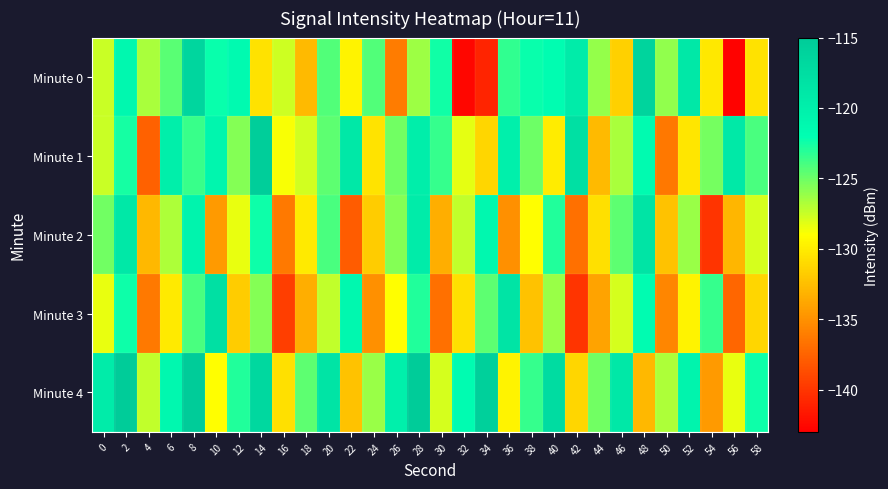

Between 26 and 6, which is larger?

6